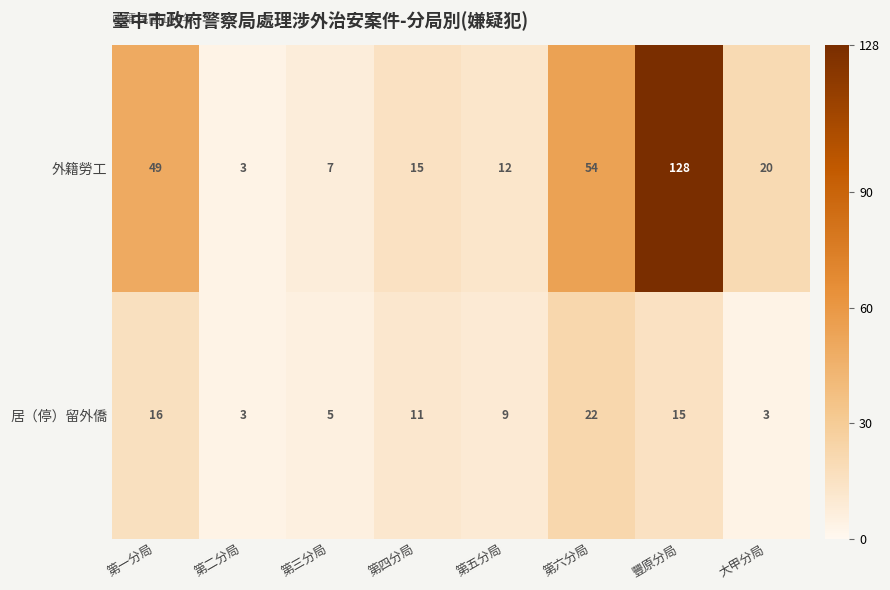

True or false: 居（停）留外僑 has a value of 5 at 第三分局.

True